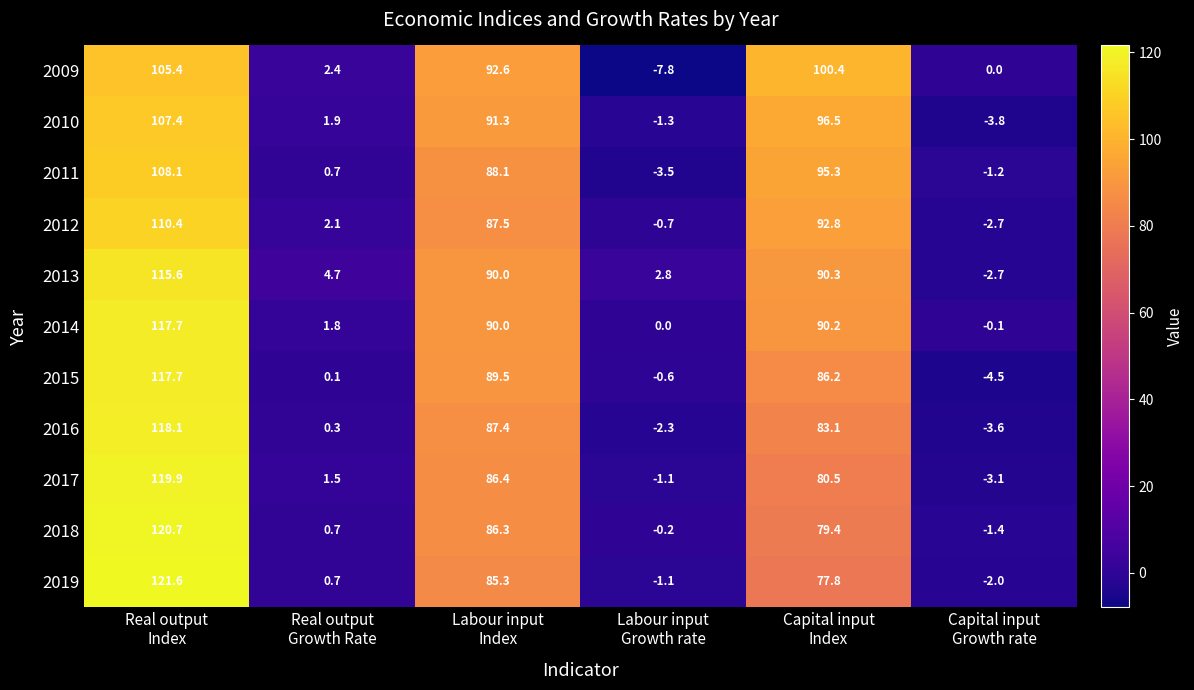

What is the difference between the maximum and minimum values in the 2015 series?

122.2